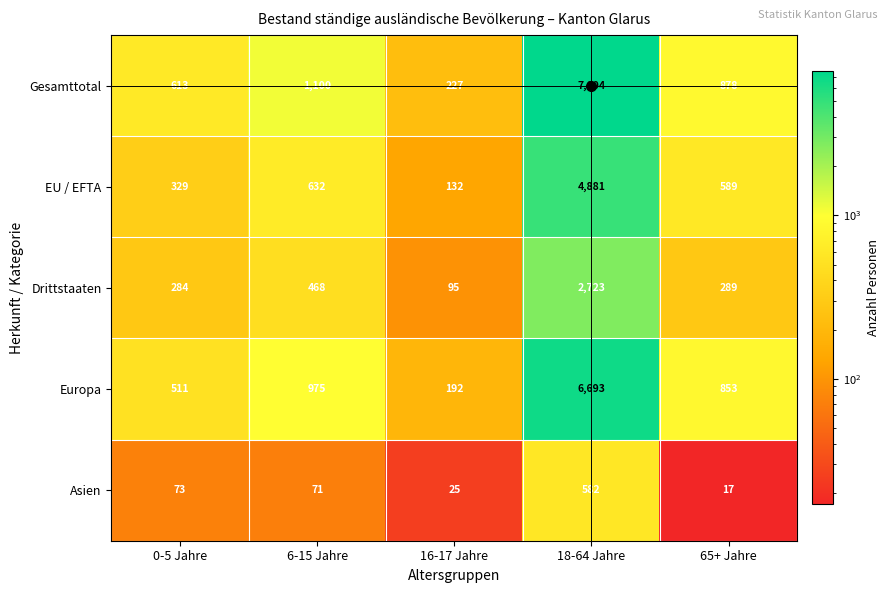

What is the total value across all series at 6-15 Jahre?

3246